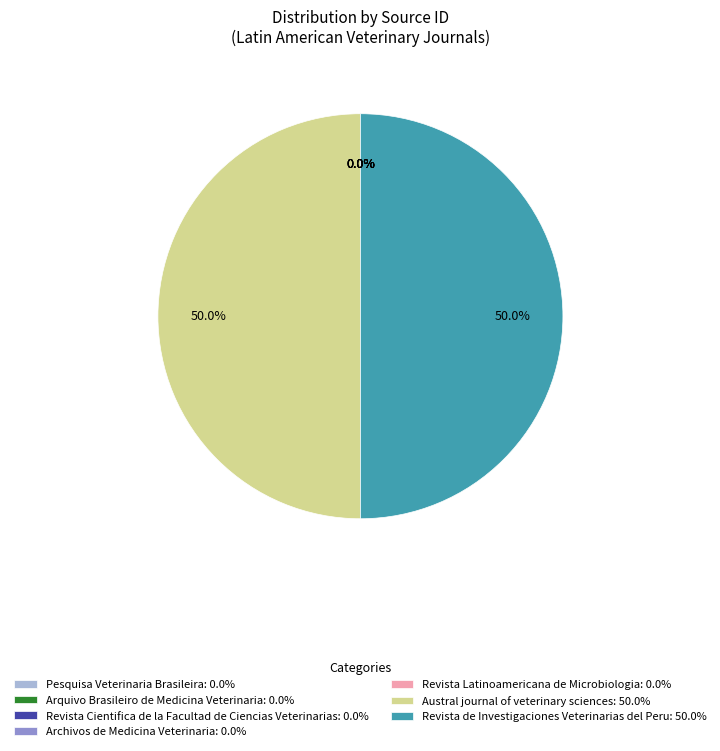

Rank the categories by value from highest to lowest.

Austral journal of veterinary sciences, Revista de Investigaciones Veterinarias del Peru, Revista Latinoamericana de Microbiologia, Revista Cientifica de la Facultad de Ciencias Veterinarias, Pesquisa Veterinaria Brasileira, Arquivo Brasileiro de Medicina Veterinaria, Archivos de Medicina Veterinaria